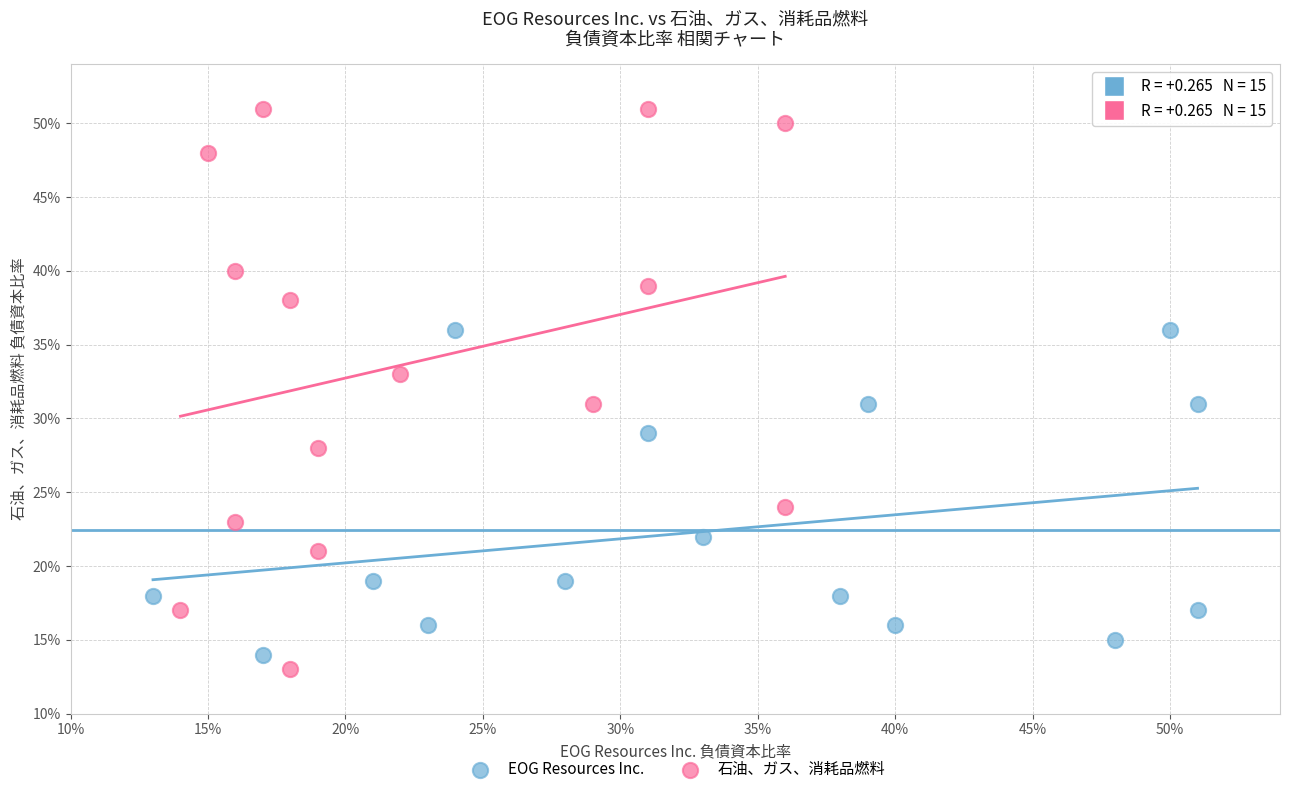

What are all the series names shown in the legend?

EOG Resources Inc., 石油、ガス、消耗品燃料